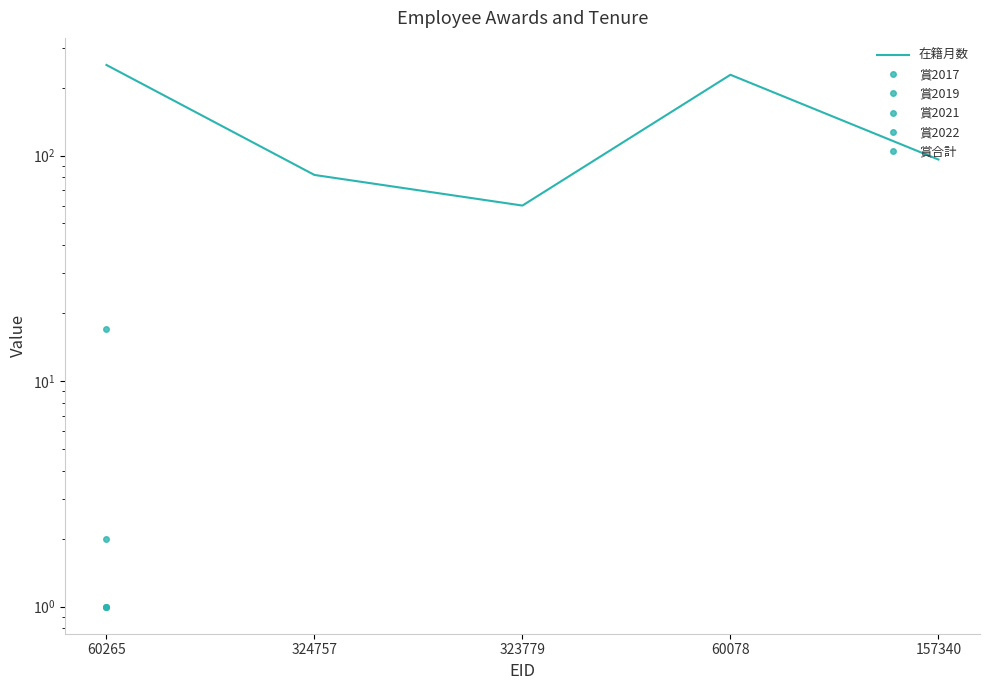

What is the difference between the maximum and minimum values in the 賞2017 series?

1